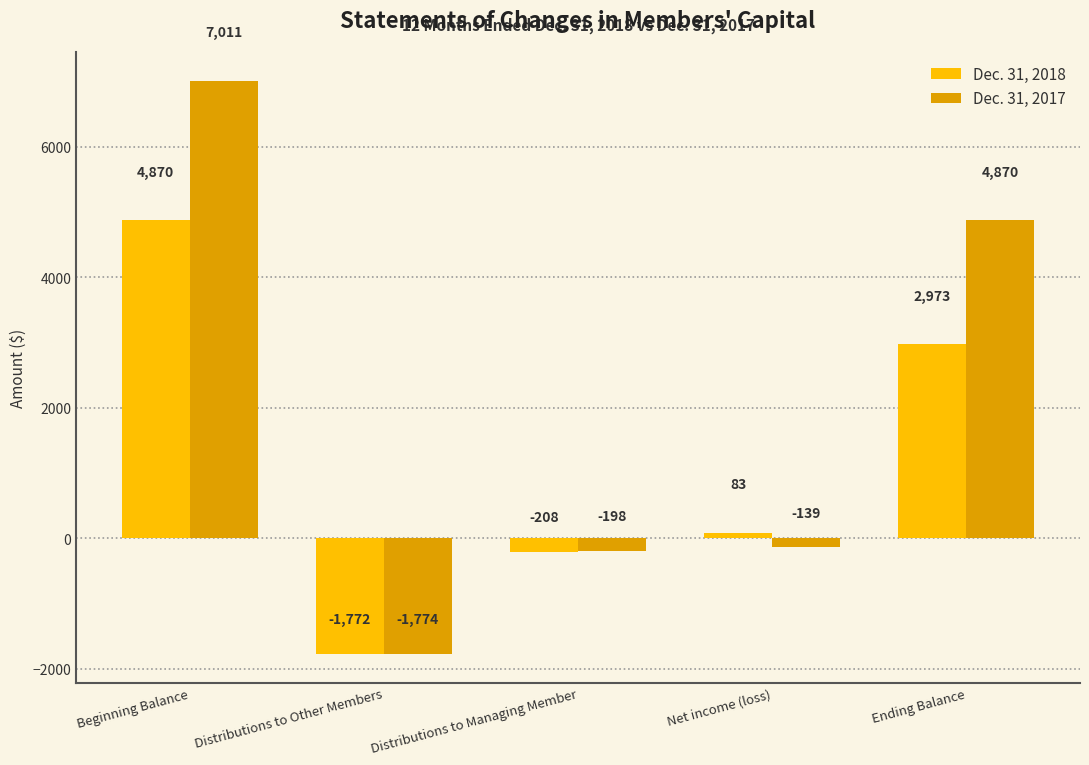

What is the label of the 4th bar from the left?

Net income (loss)